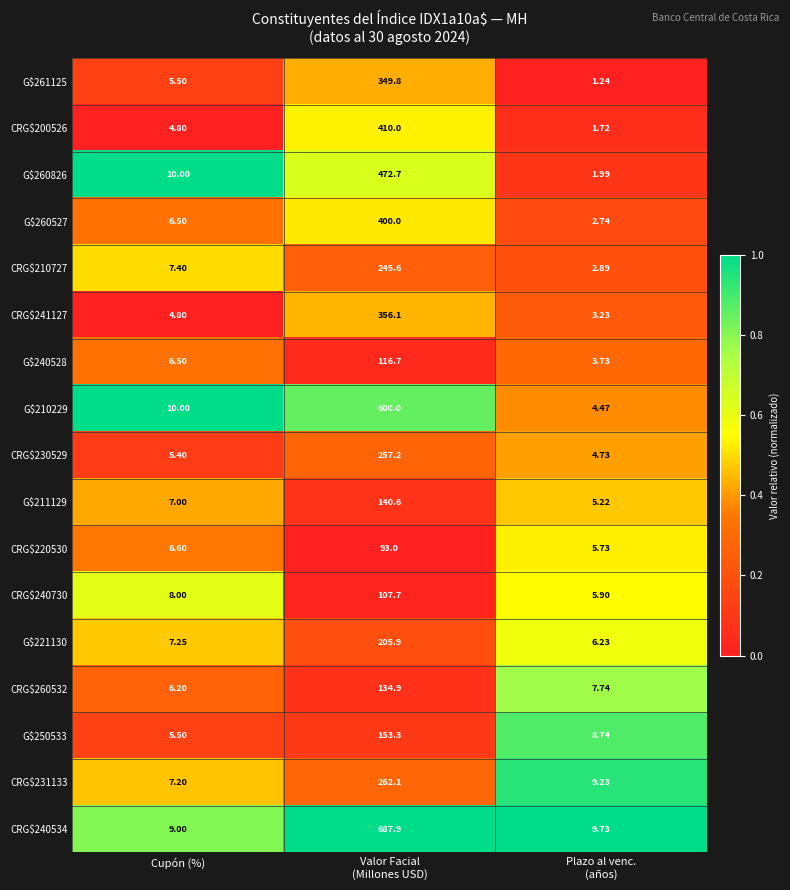

List the series in order of their peak value, lowest first.

CRG$220530, CRG$240730, G$240528, CRG$260532, G$211129, G$250533, G$221130, CRG$210727, CRG$230529, CRG$231133, G$261125, CRG$241127, G$260527, CRG$200526, G$260826, G$210229, CRG$240534